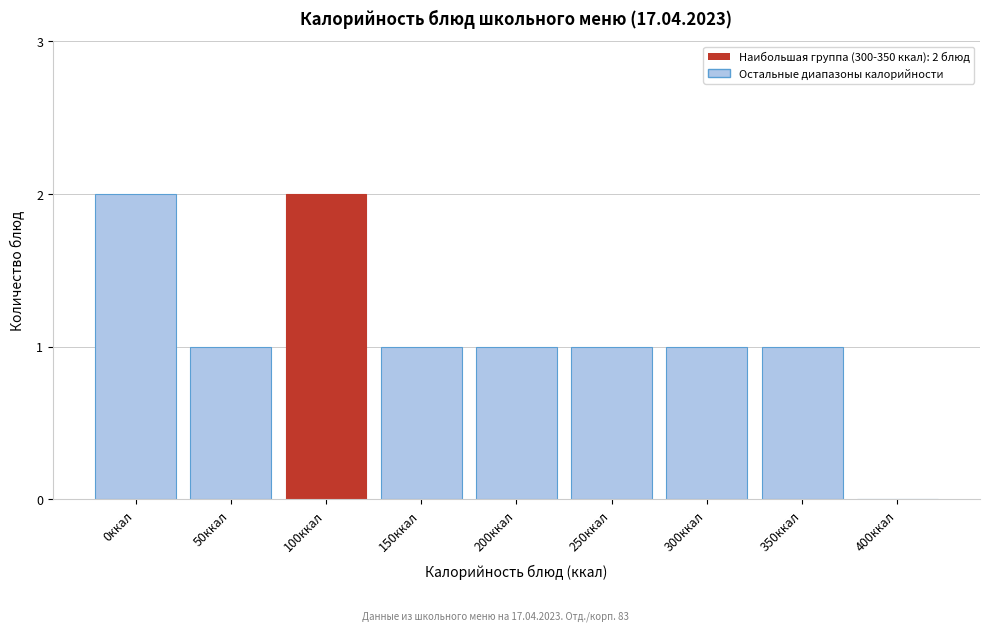

Reading right to left, list all the values displayed in this chart.

400ккал=0	350ккал=1	300ккал=1	250ккал=1	200ккал=1	150ккал=1	100ккал=2	50ккал=1	0ккал=2